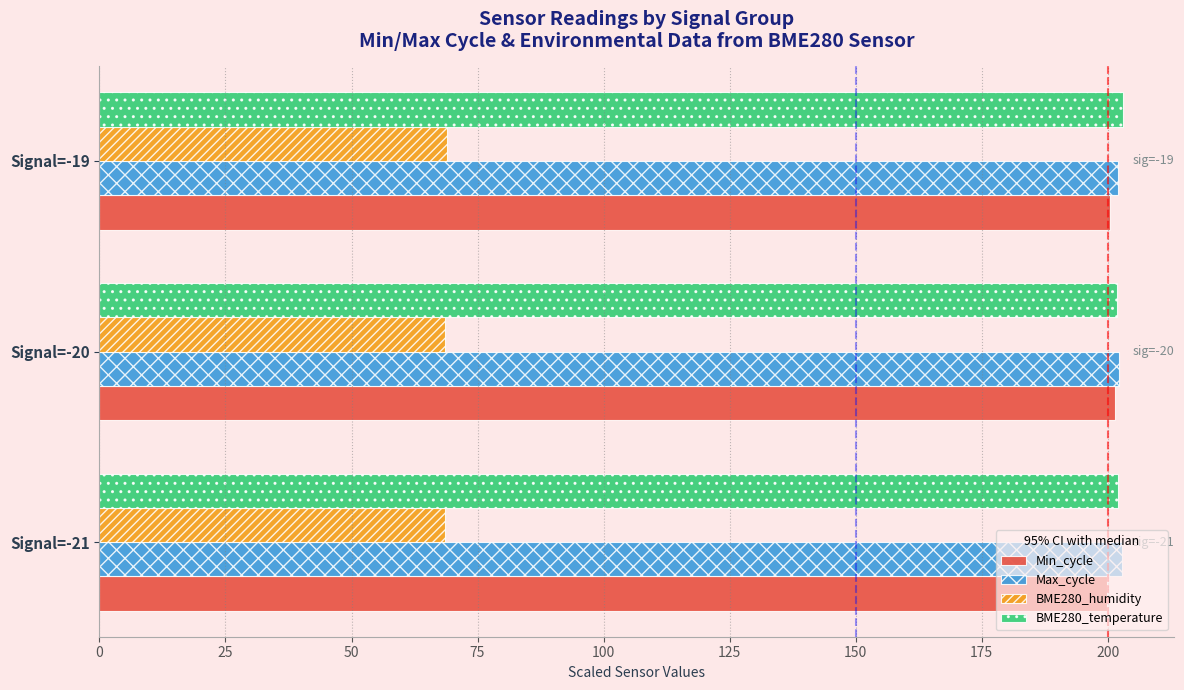

What is the average value of the Min_cycle series?

200.6